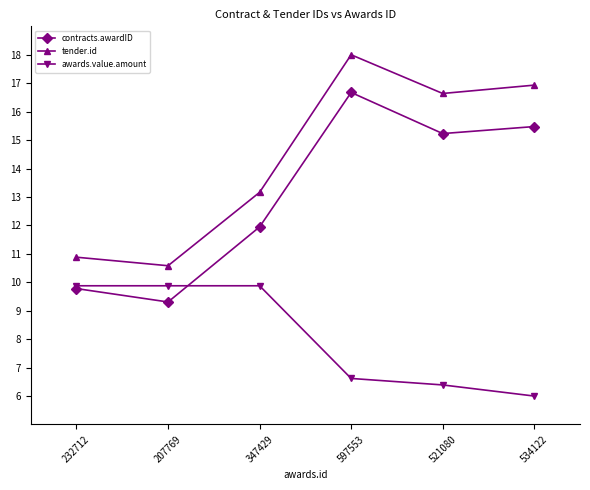

Which series has the largest total across all categories?

tender.id